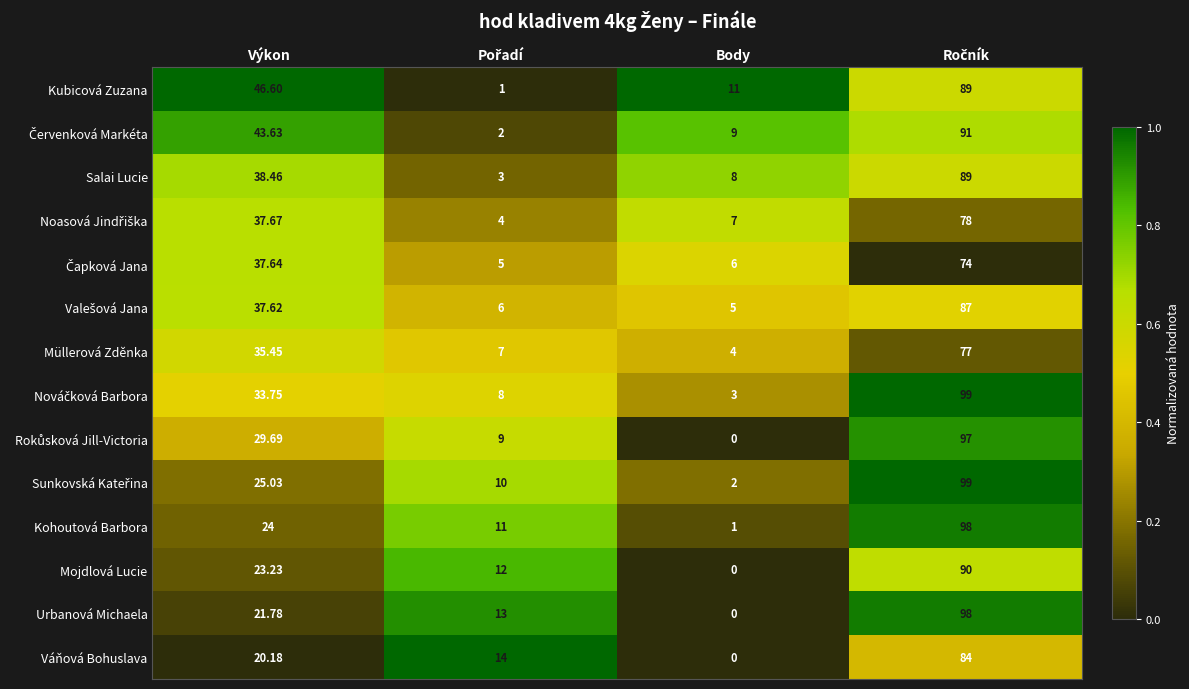

Which series has the largest total across all categories?

Kubicová Zuzana